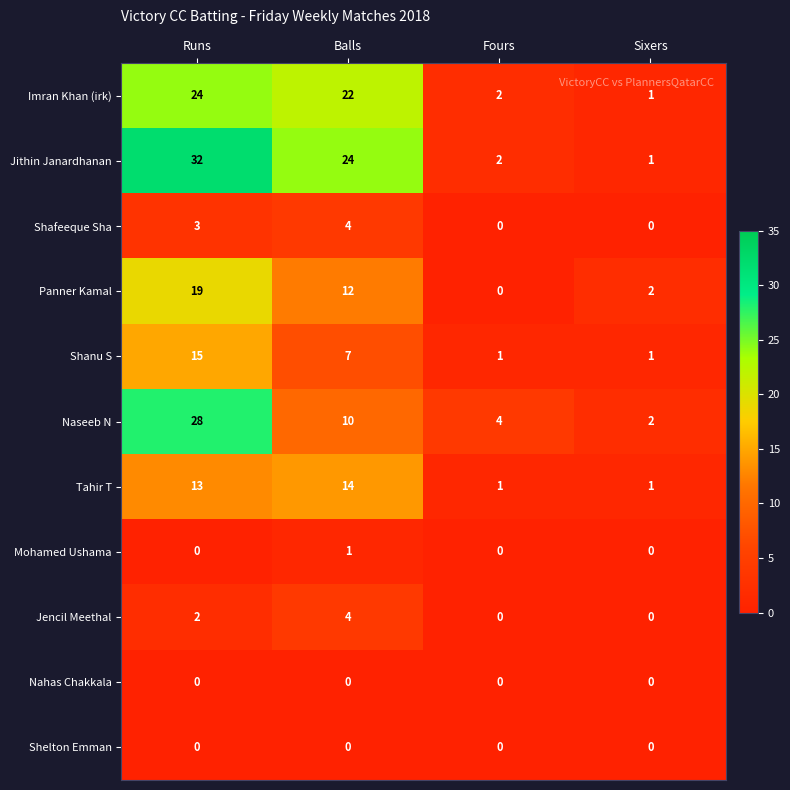

Which series changed the most between Runs and Sixers?

Jithin Janardhanan